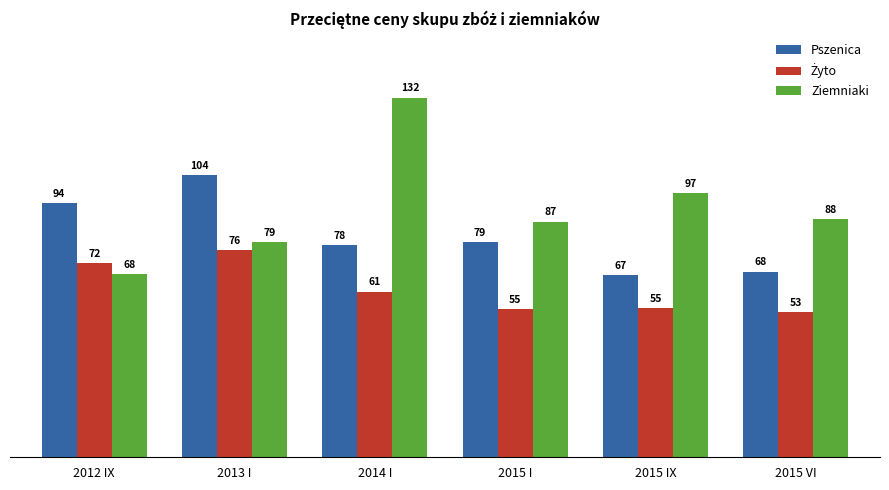

What is the total value across all series at 2012 IX?

232.6